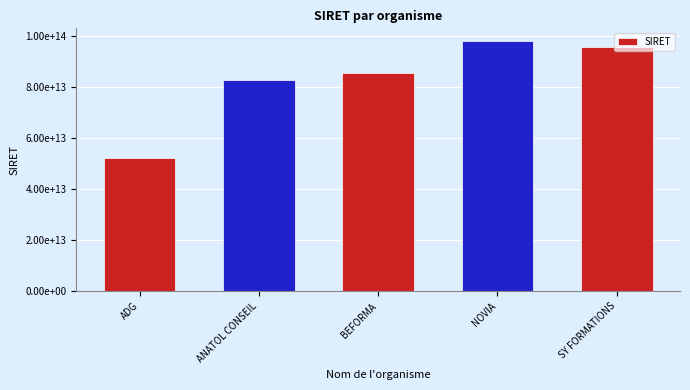

Does the chart contain any negative values?

No